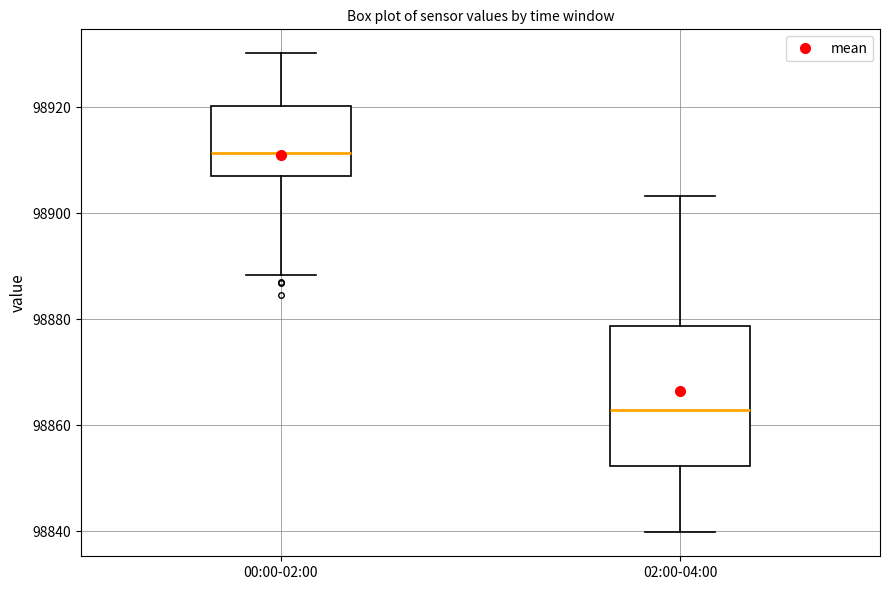

Which box has the lowest median line?

02:00-04:00